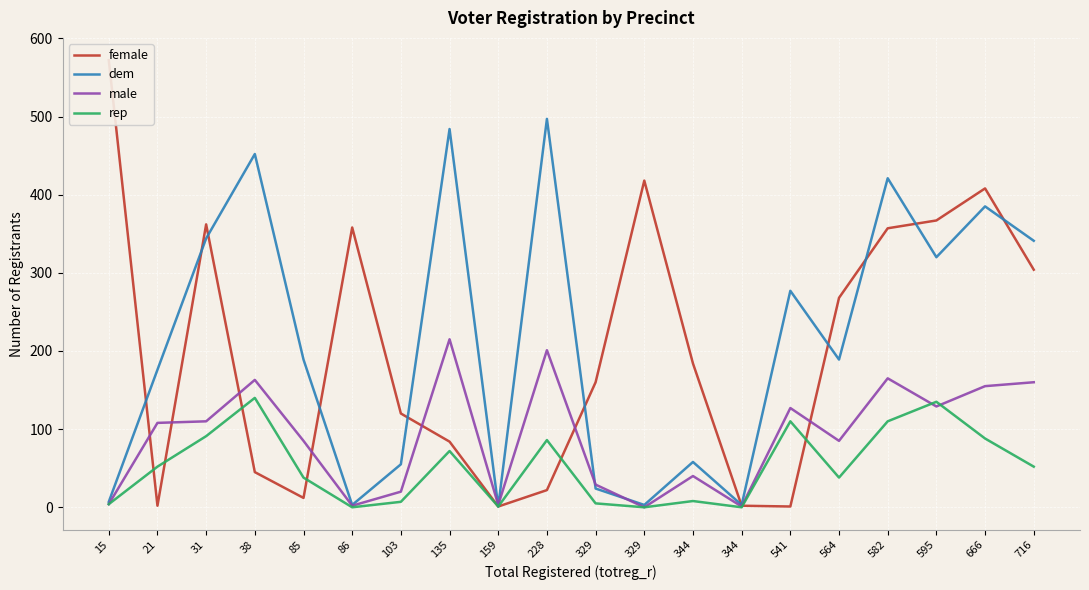

Is the value of female at 564 greater than the value of rep at 21?

Yes